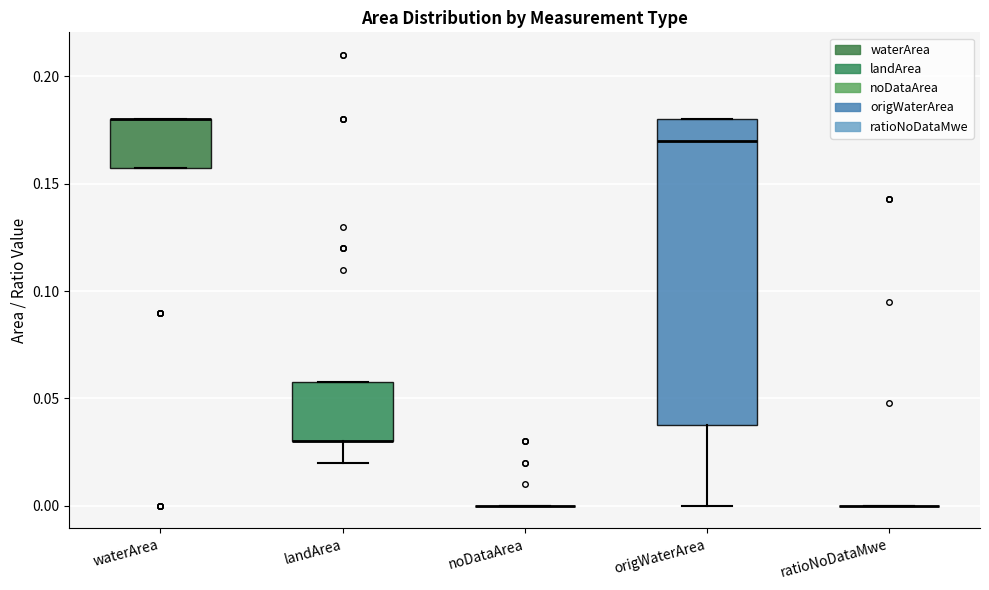

Reading left to right, read every box against the y-axis: the position of its median line, the range the box covers, and the ends of its whiskers. The values are not printed on the chart, so give them approximately, as read against the axis.

waterArea: median 0.18 (drawn on the box's upper edge), box 0.16 to 0.18, whiskers 0.16 to 0.18
landArea: median 0.03 (drawn on the box's lower edge), box 0.03 to 0.06, whiskers 0.02 to 0.06
noDataArea: box collapsed to a line at 0.00, whiskers 0.00 to 0.00
origWaterArea: median 0.17, box 0.04 to 0.18, whiskers 0.00 to 0.18
ratioNoDataMwe: box collapsed to a line at 0.00, whiskers 0.00 to 0.00